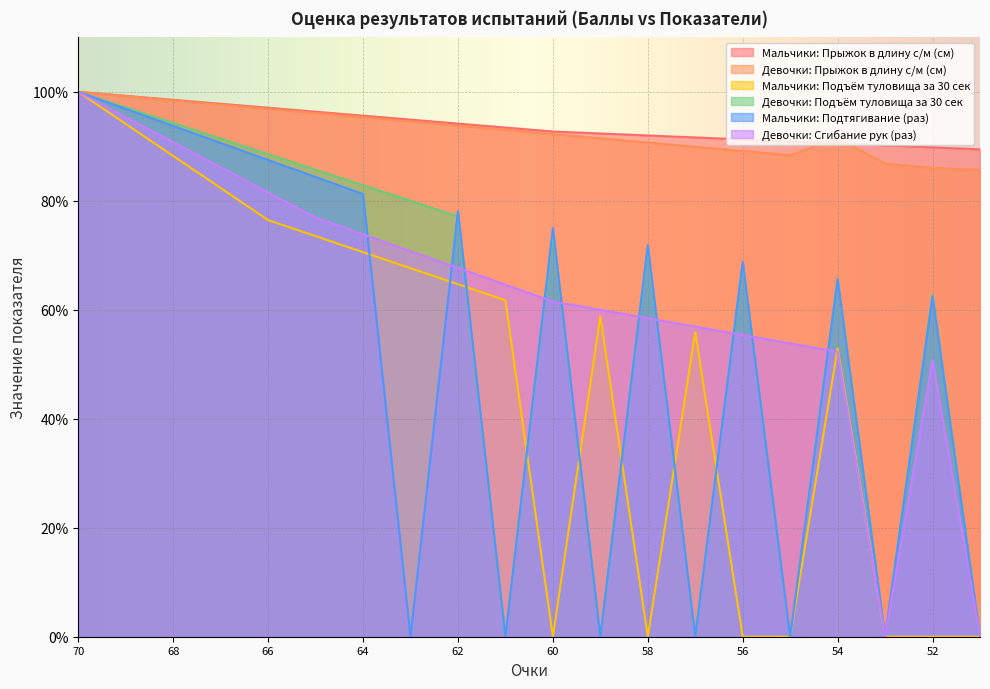

Count the number of categories in the chart.

20